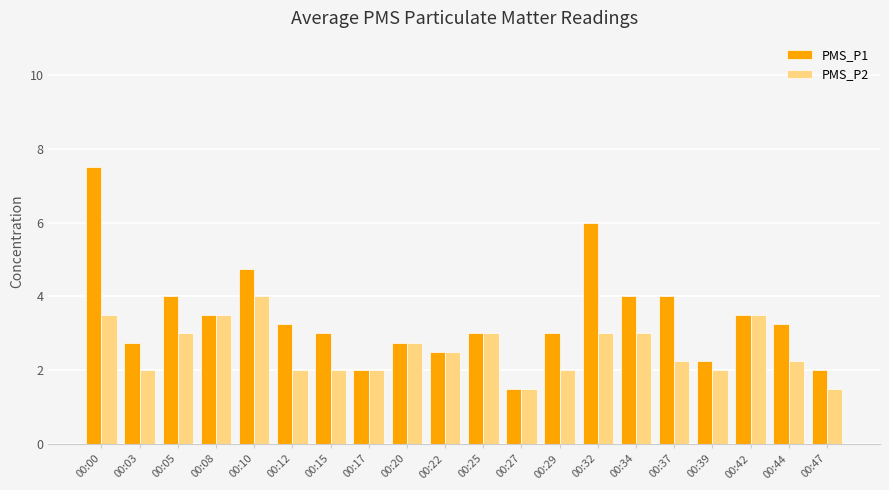

Count the number of categories in the chart.

20